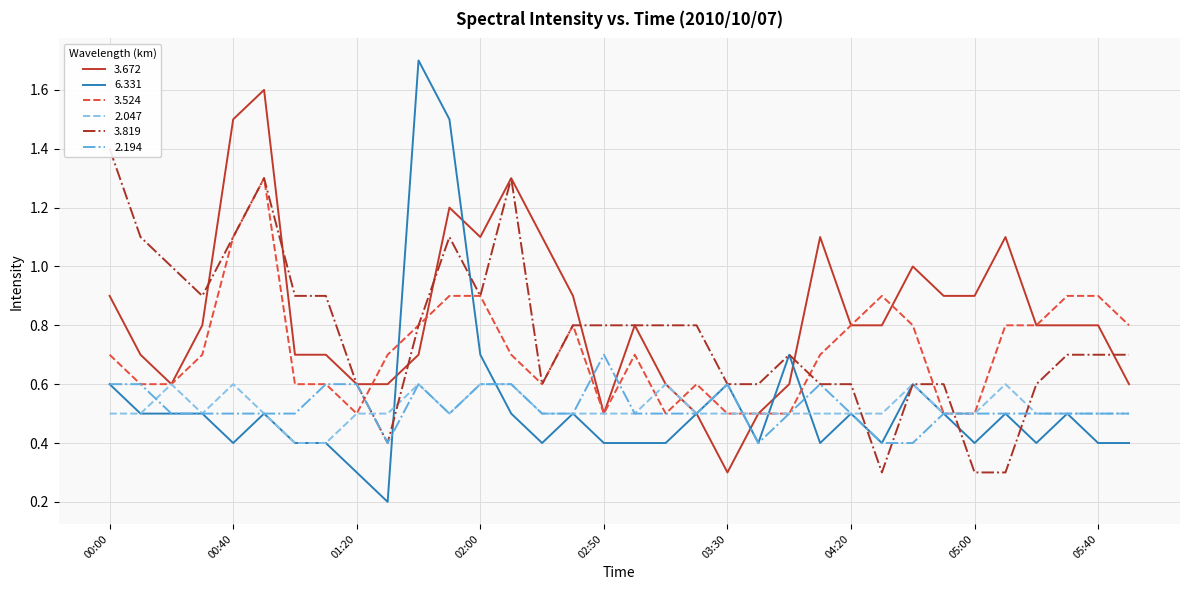

List the labels in order of   3.524 value, largest first.

00:50, 00:40, 01:50, 02:00, 04:30, 05:30, 05:40, 01:40, 02:40, 04:20, 04:40, 05:10, 05:20, 06:10, 00:00, 00:30, 01:30, 02:20, 03:00, 04:10, 00:10, 00:20, 01:00, 01:10, 02:30, 03:20, 01:20, 02:50, 03:10, 03:30, 03:40, 04:00, 04:50, 05:00